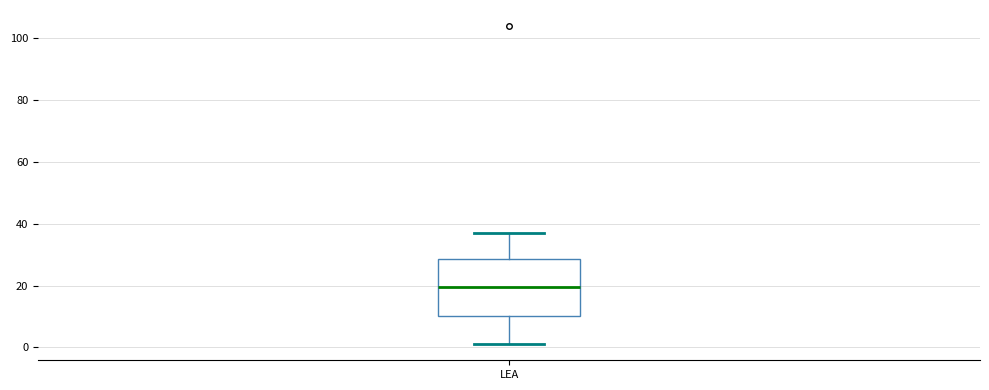

Where does the lower whisker of the box for LEA end on the y-axis? The values are not printed on the chart, so give them approximately, as read against the axis.

2